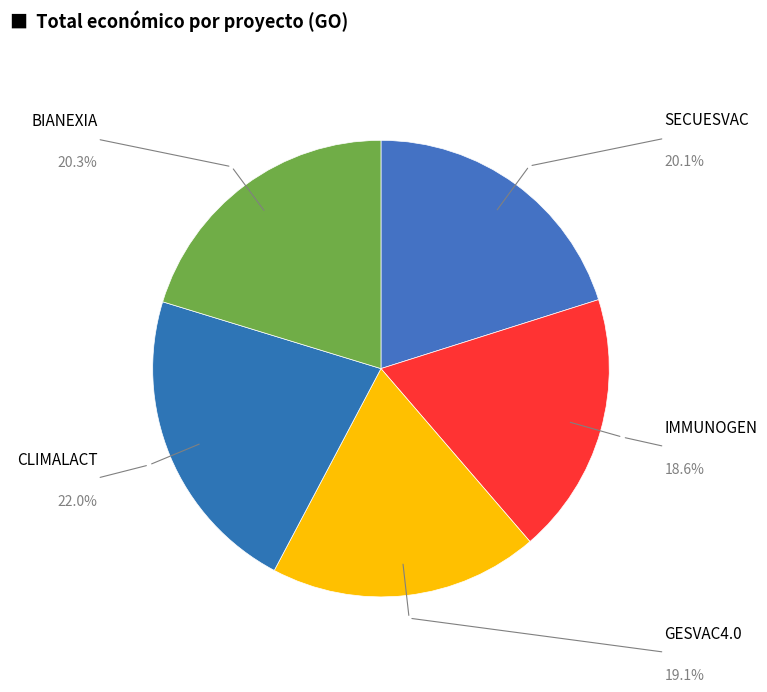

Count the number of slices in the pie.

5